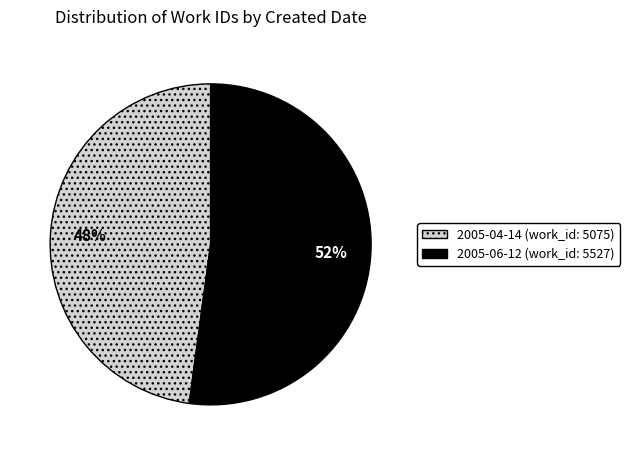

True or false: 2005-06-12 accounts for 52% of the total.

True